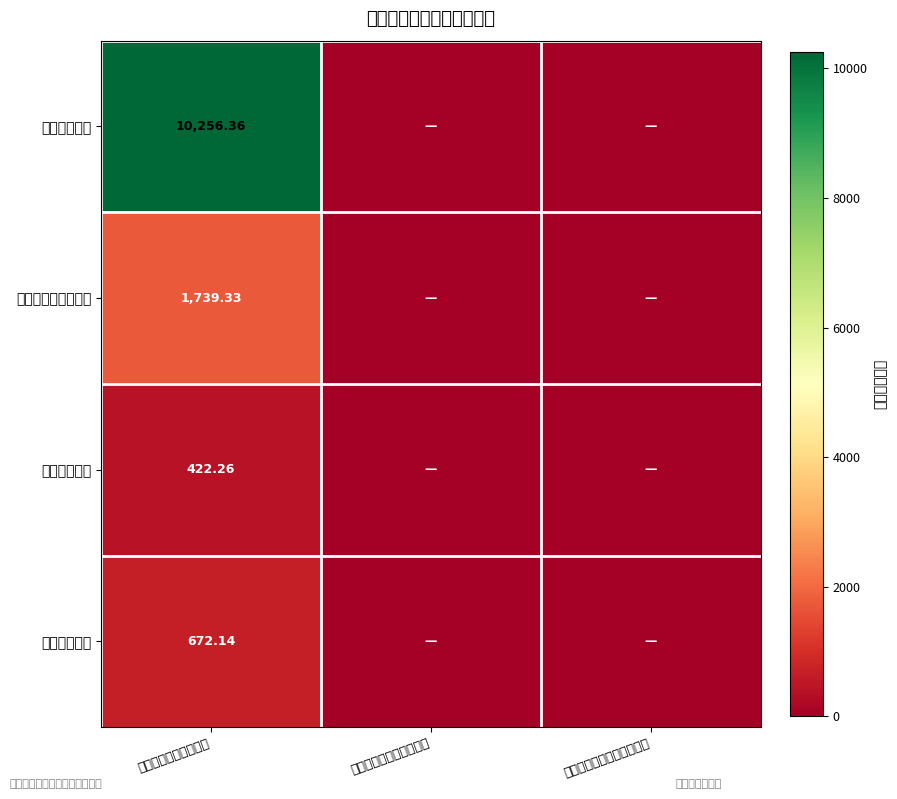

At 一般公共预算财政拨款, list the series in order from smallest to largest.

卫生健康支出, 住房保障支出, 社会保障和就业支出, 公共安全支出